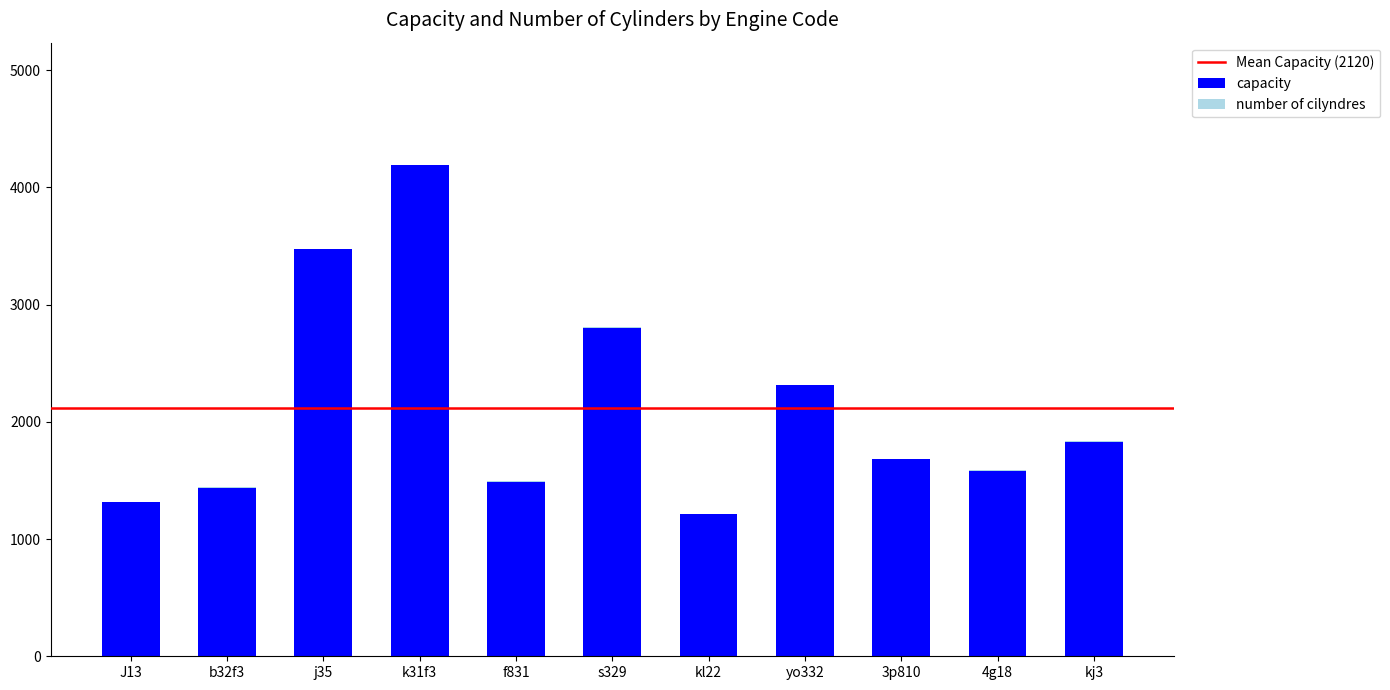

Which category has the highest value in the capacity series?

k31f3